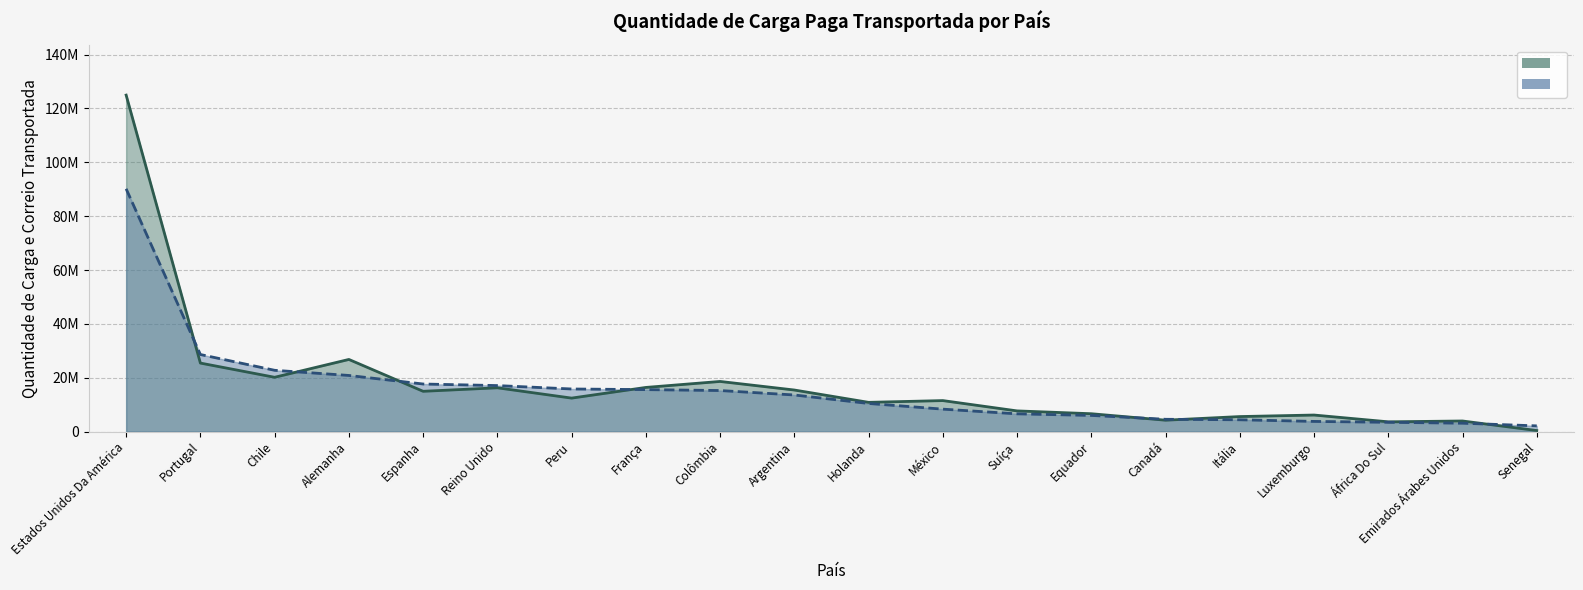

Rank the series by their average value, from lowest to highest.

Carga 2022, Carga 2023